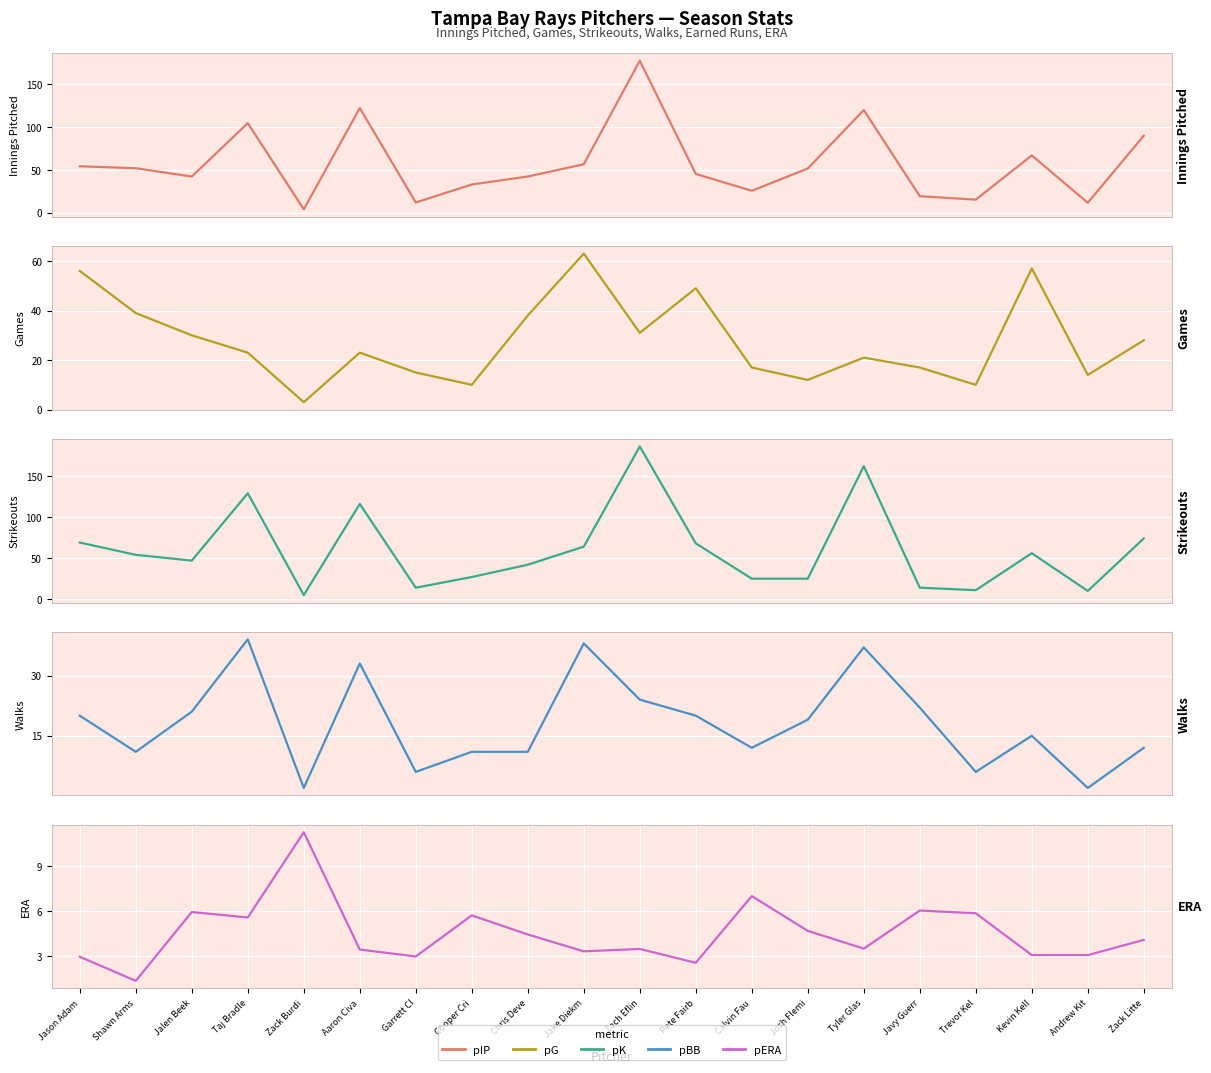

Rank the categories by Games value from lowest to highest.

Zack Burdi, Cooper Cri, Trevor Kel, Josh Flemi, Andrew Kit, Garrett Cl, Calvin Fau, Javy Guerr, Tyler Glas, Taj Bradle, Aaron Civa, Zack Litte, Jalen Beek, Zach Eflin, Chris Deve, Shawn Arms, Pete Fairb, Jason Adam, Kevin Kell, Jake Diekm